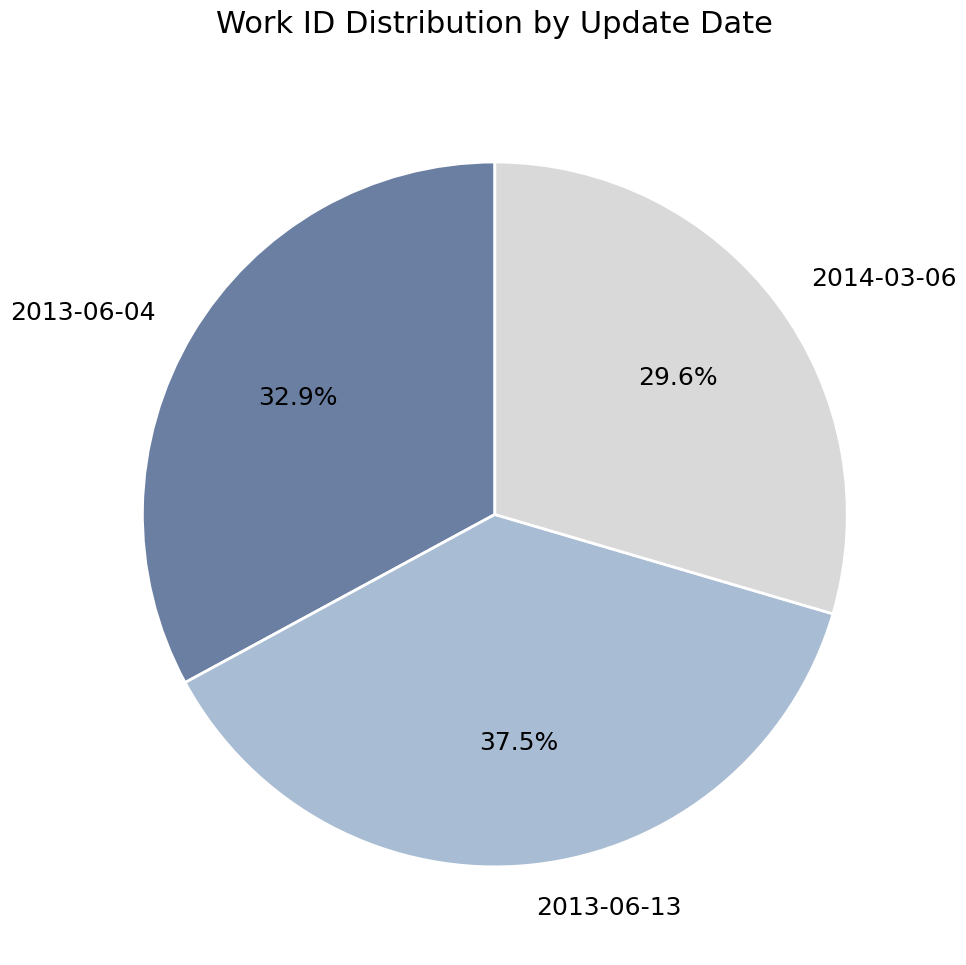

To the nearest percent, what portion does 2014-03-06 represent?

30%